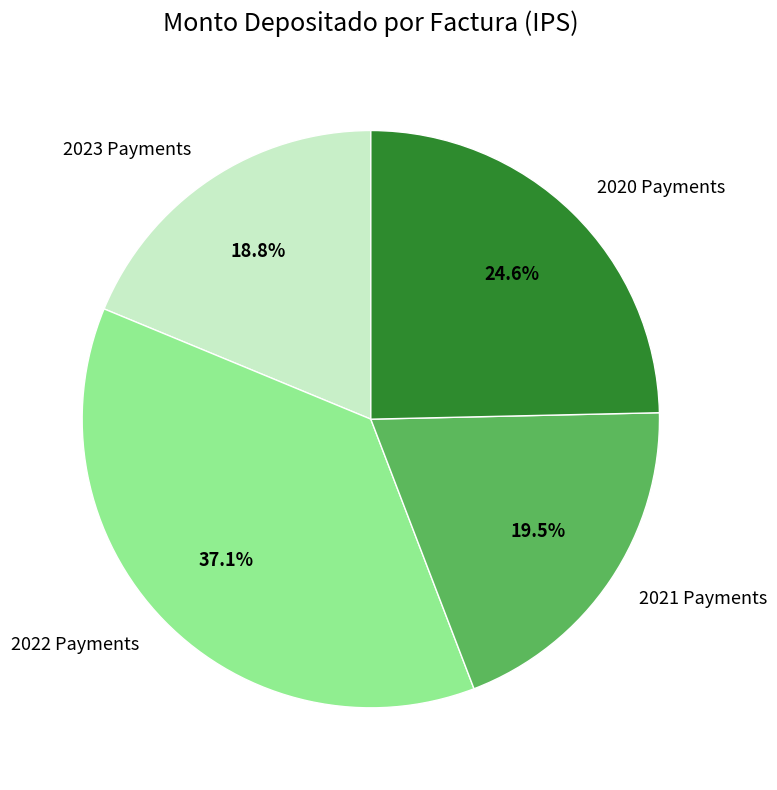

How much of the chart is everything except 2023 Payments?

81.2%